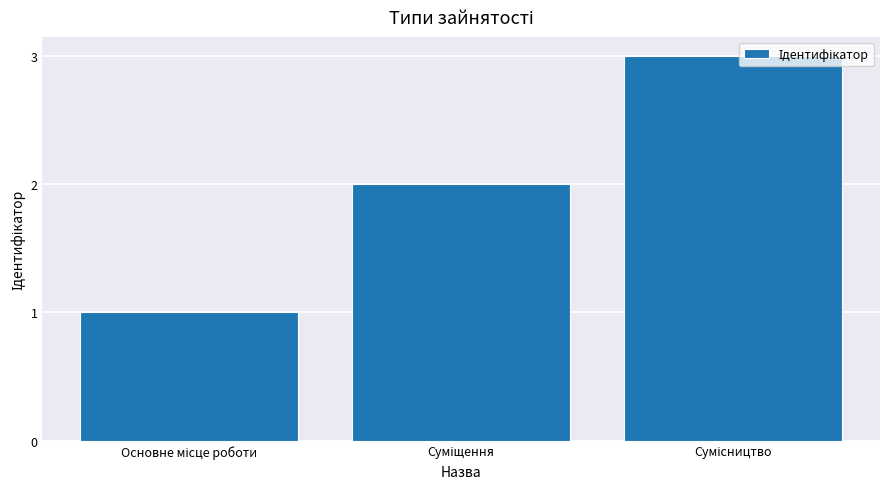

Count the number of categories in the chart.

3